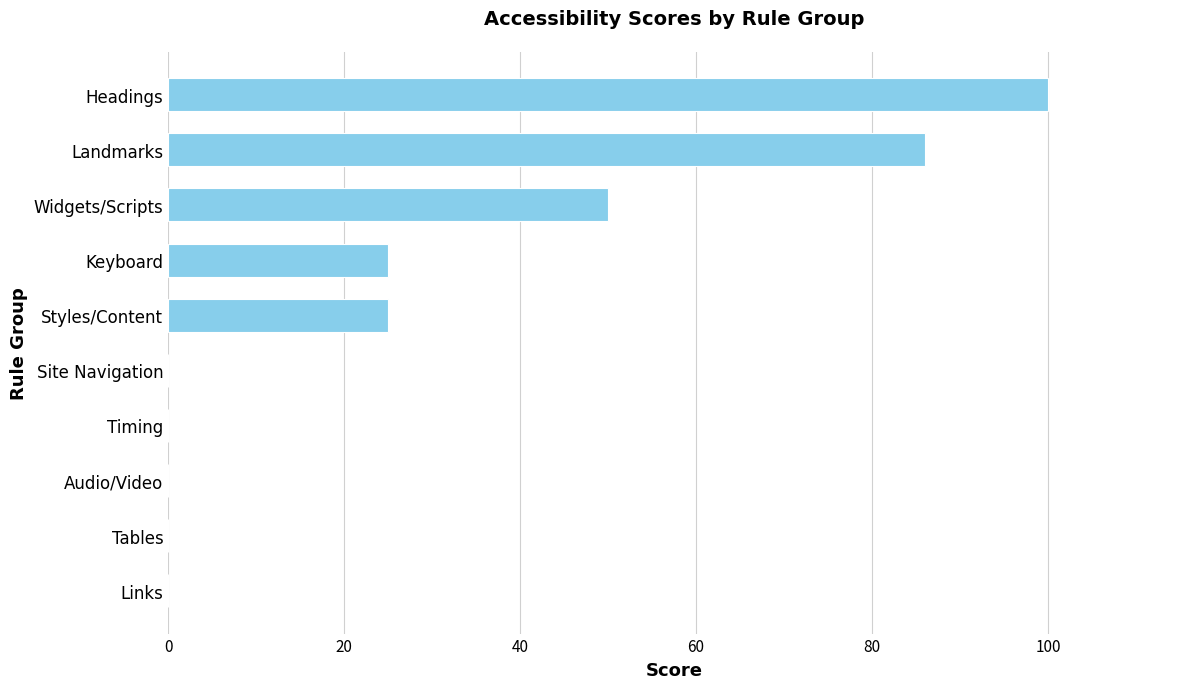

Reading bottom to top, list all the values displayed in this chart.

Links=0	Tables=0	Audio/Video=0	Timing=0	Site Navigation=0	Styles/Content=25	Keyboard=25	Widgets/Scripts=50	Landmarks=86	Headings=100